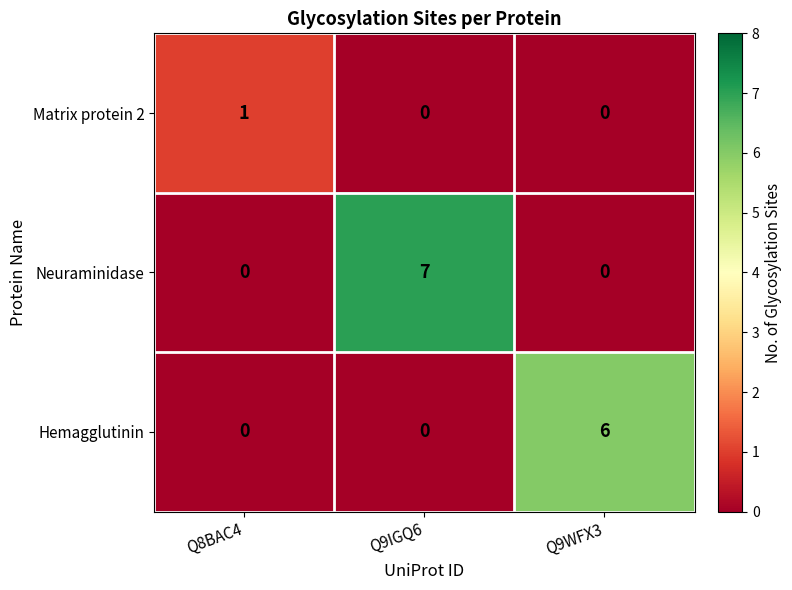

What is the total value across all series at Q9IGQ6?

7